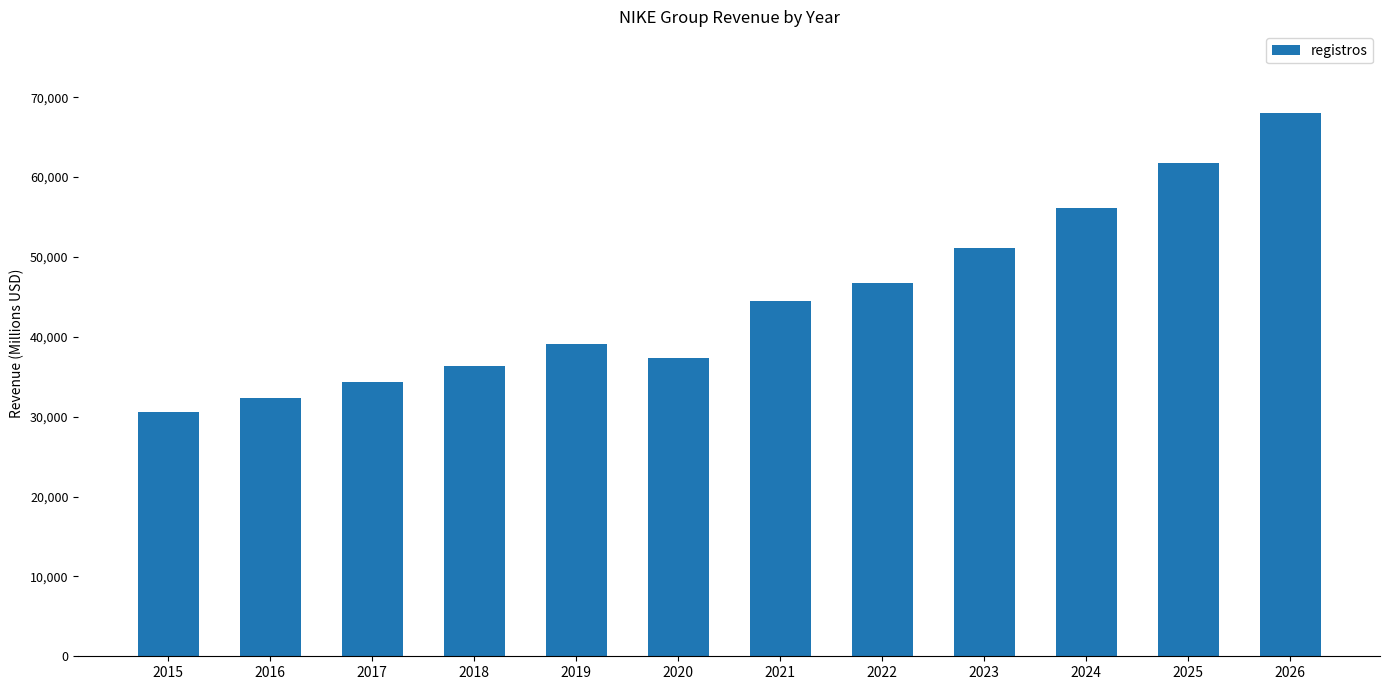

Reading left to right, list all the values displayed in this chart.

2015=30601	2016=32376	2017=34350	2018=36397	2019=39117	2020=37403	2021=44538	2022=46710	2023=51161	2024=56150	2025=61748	2026=68041